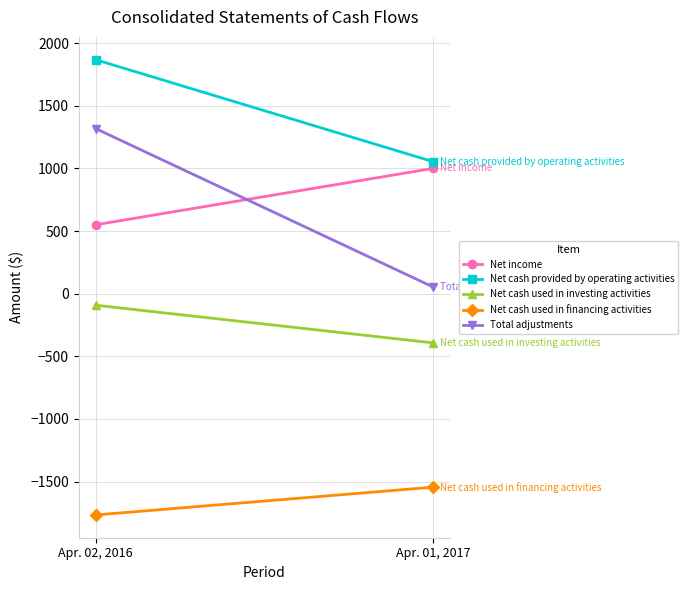

True or false: Net income has a value of 1001 at Apr. 01, 2017.

True